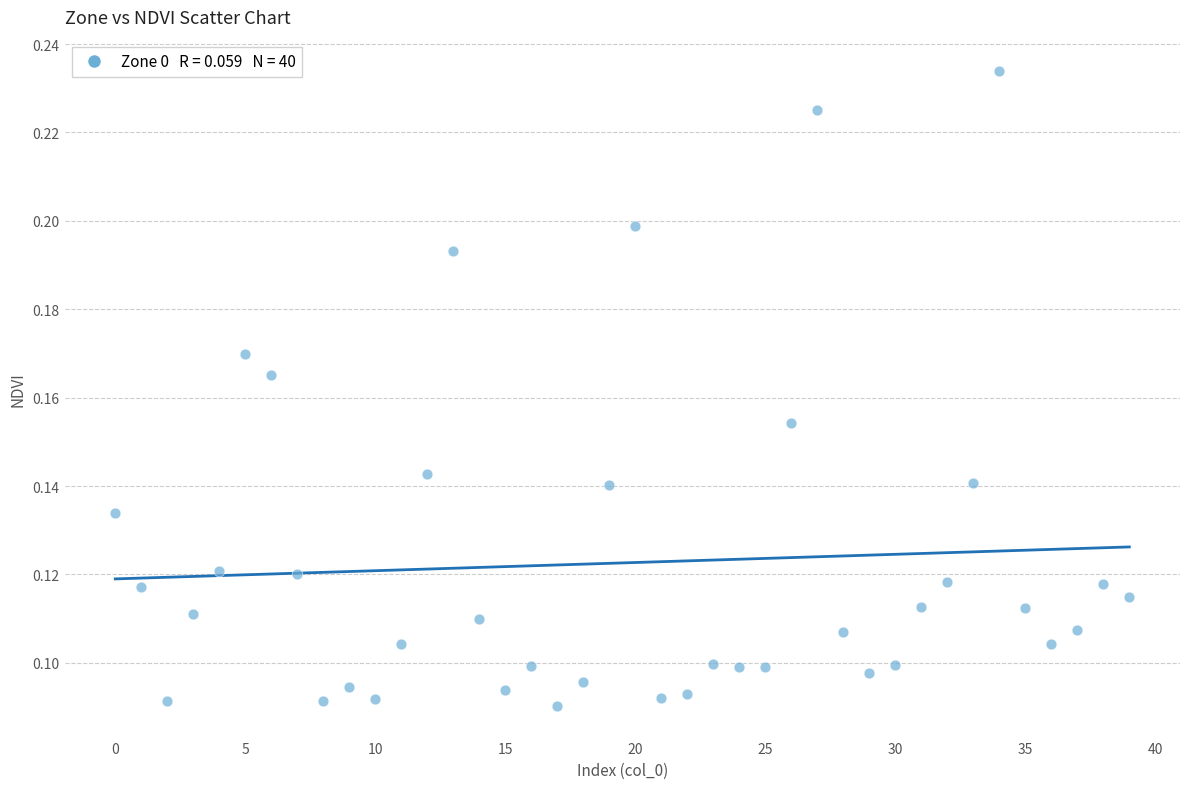

How many data points are displayed?

40